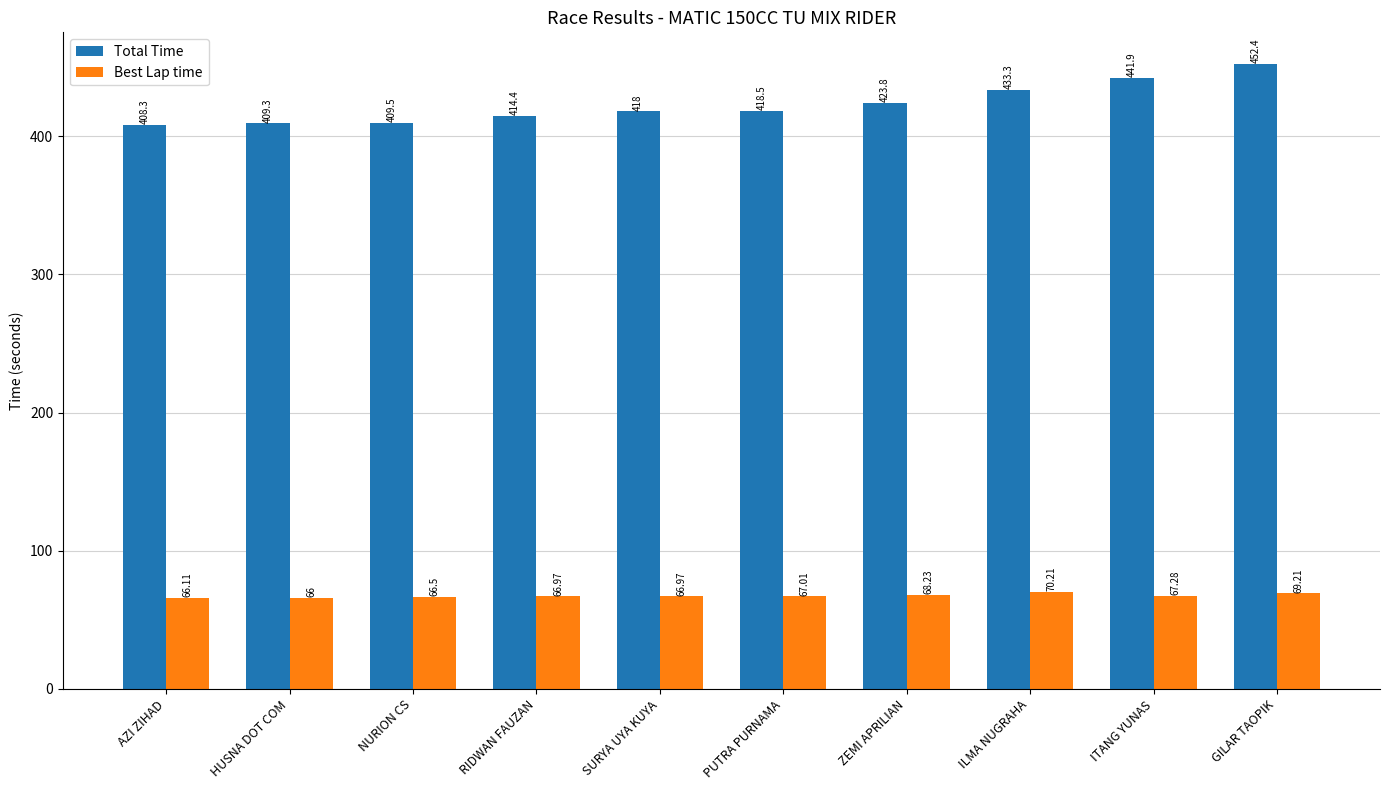

How many values in the Best Lap time series are below 67?

5